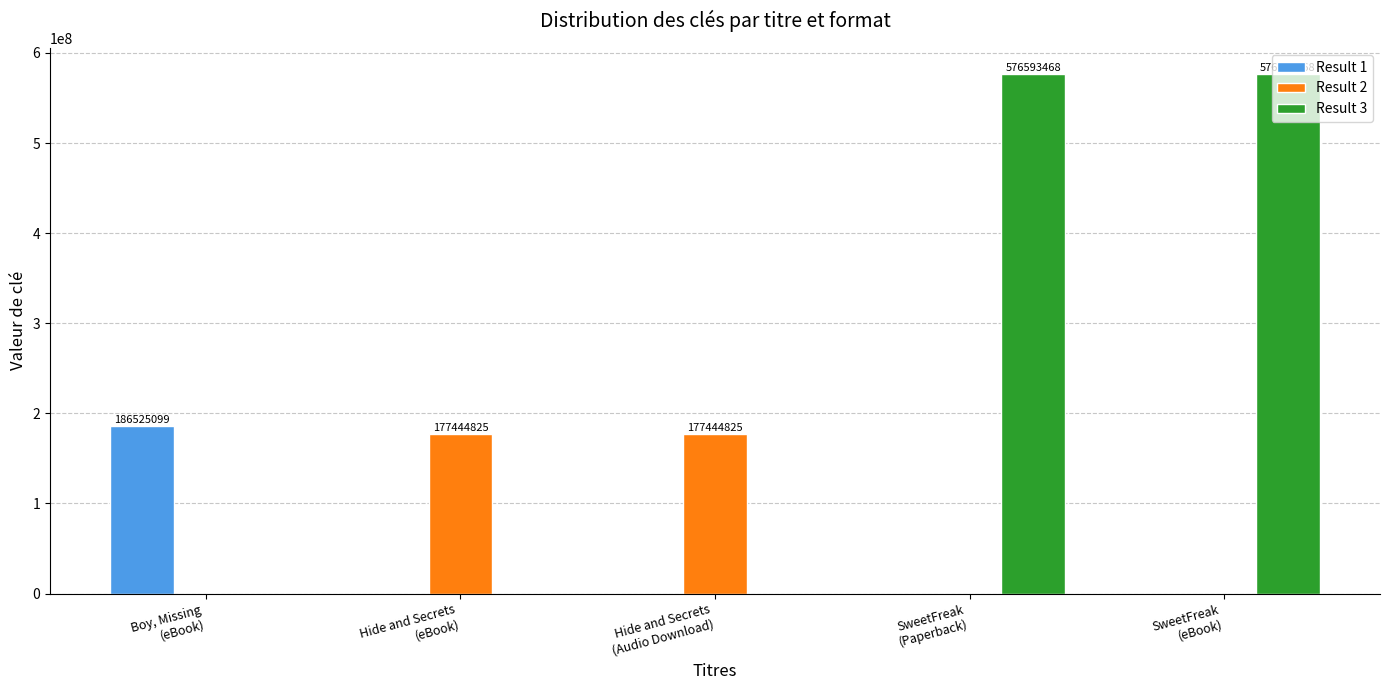

What is the maximum value shown in the chart?

576593468